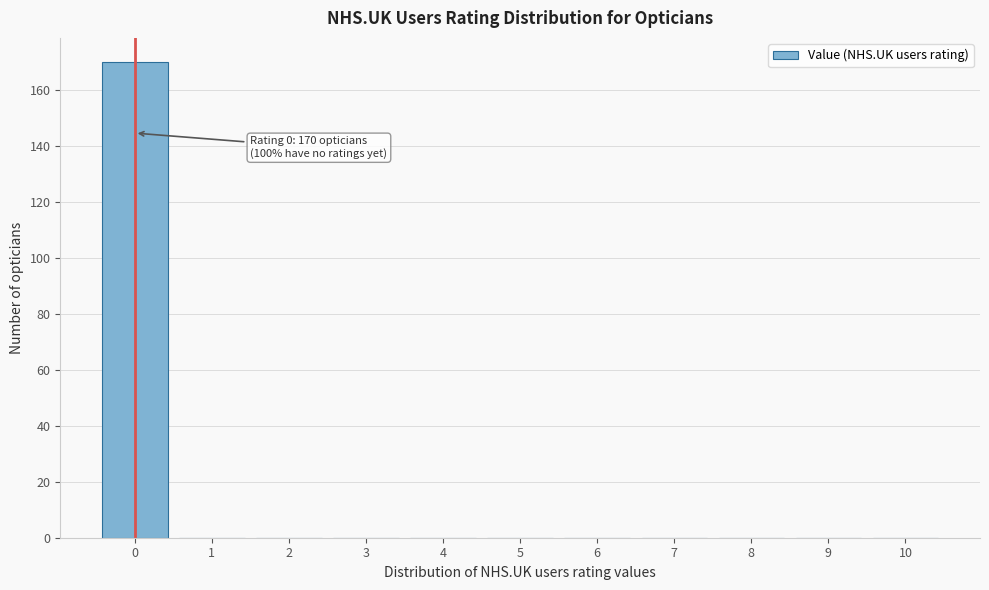

Over which range of the x-axis is the bar tallest?

-0.5 to 0.5